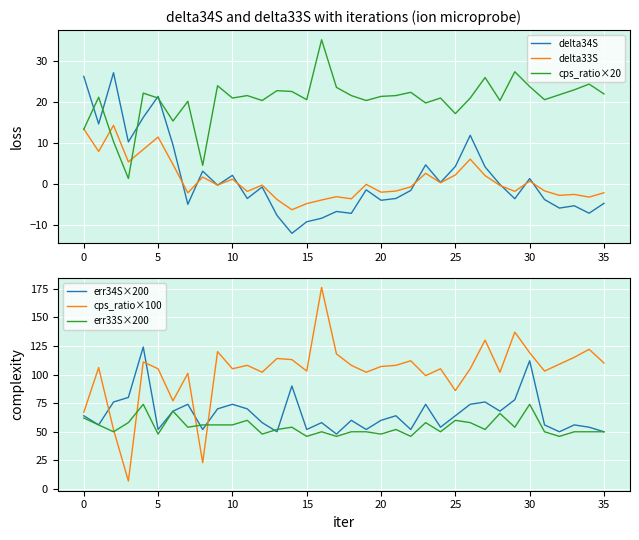

What is the lowest value of the delta33S series?

-6.2